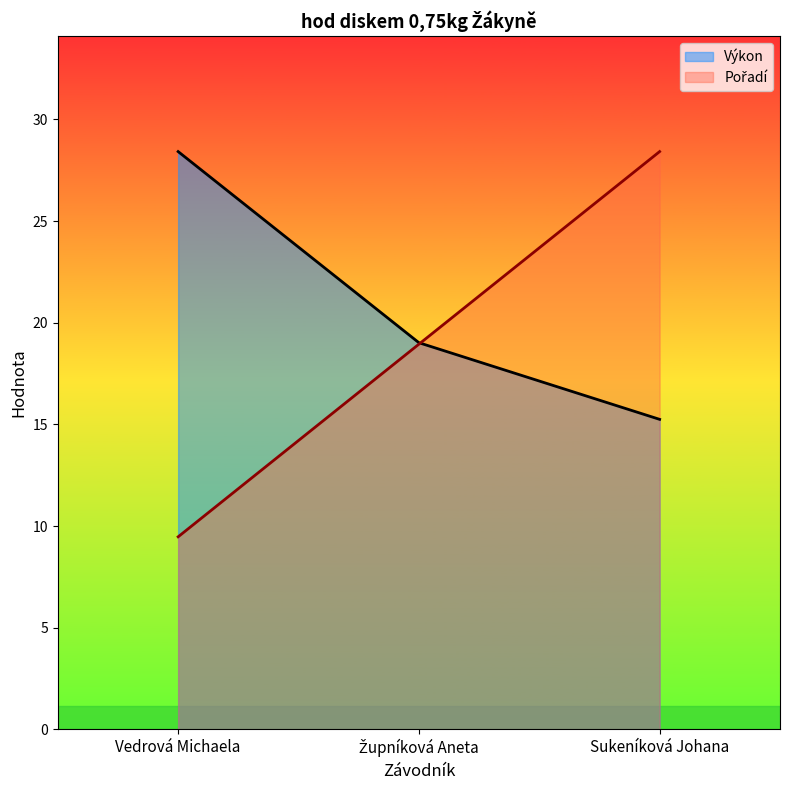

What is the value of the Pořadí point at the 2nd from the left?

18.9